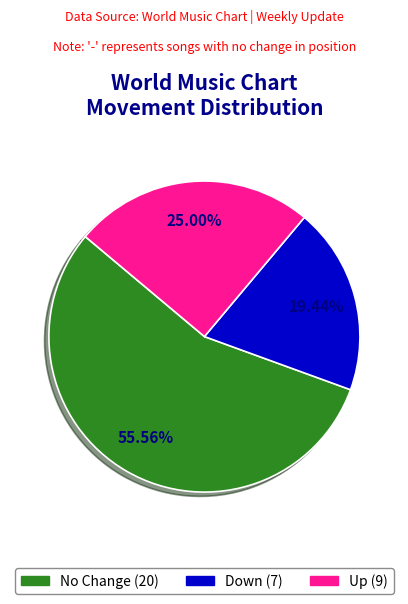

Does any single category account for the majority?

Yes